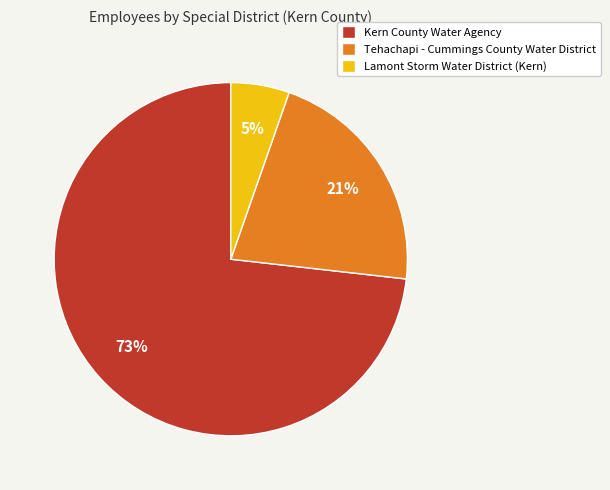

What is the majority slice?

Kern County Water Agency